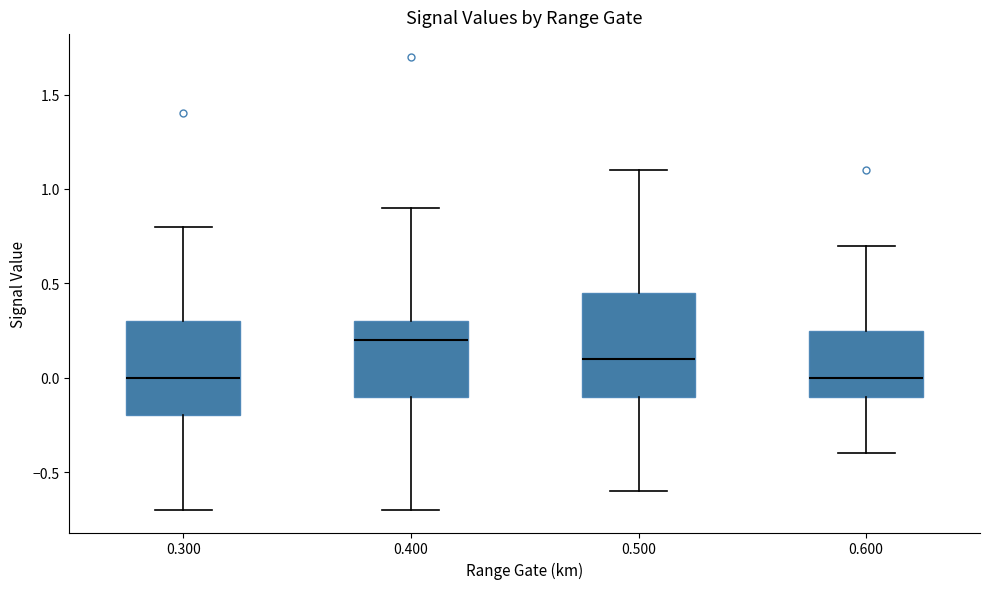

Reading left to right, read every box against the y-axis: the position of its median line, the range the box covers, and the ends of its whiskers. The values are not printed on the chart, so give them approximately, as read against the axis.

0.300: median 0.00, box -0.20 to 0.30, whiskers -0.70 to 0.80
0.400: median 0.20, box -0.10 to 0.30, whiskers -0.70 to 0.90
0.500: median 0.10, box -0.10 to 0.45, whiskers -0.60 to 1.10
0.600: median 0.00, box -0.10 to 0.25, whiskers -0.40 to 0.70